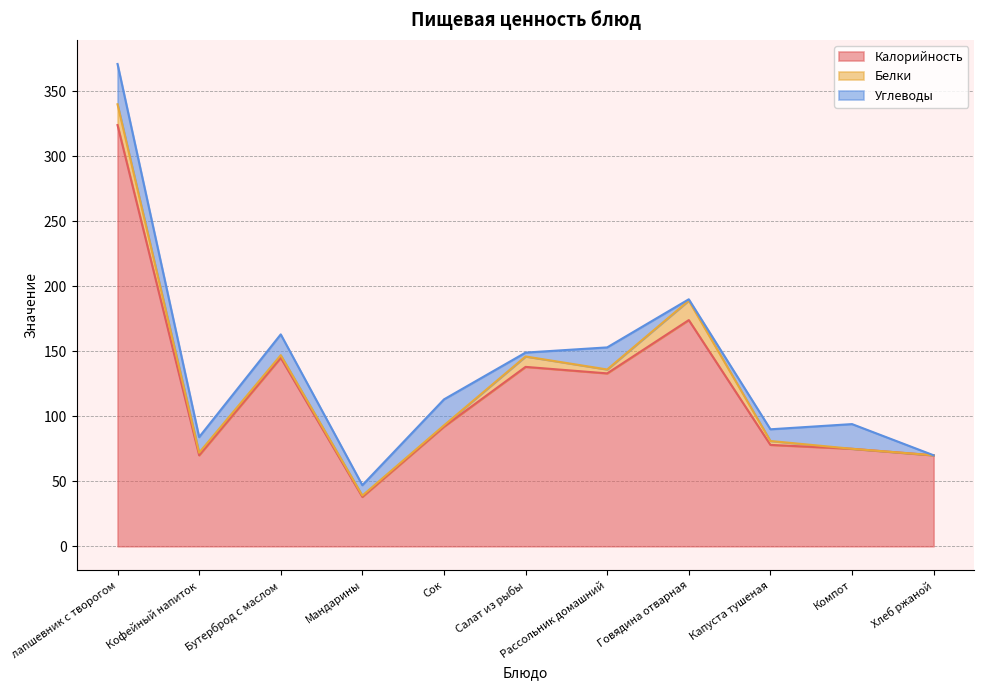

What is the value of the Белки point at the 8th from the left?

15